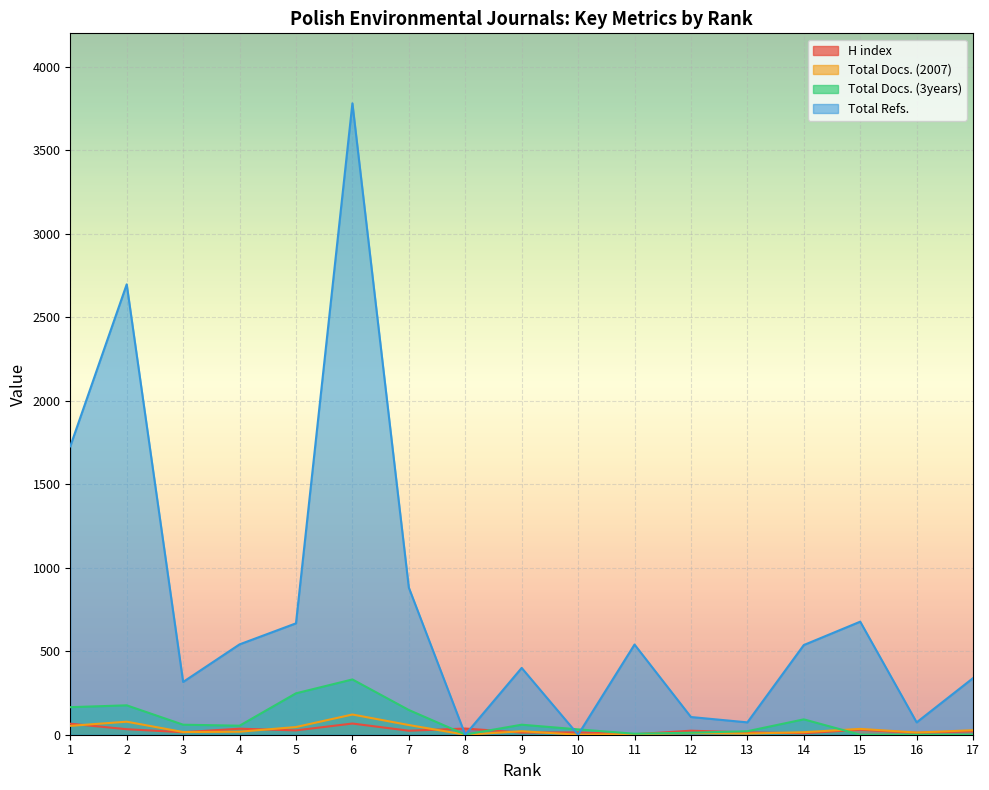

The value of Total Refs. at 17 is 106. True or false?

False